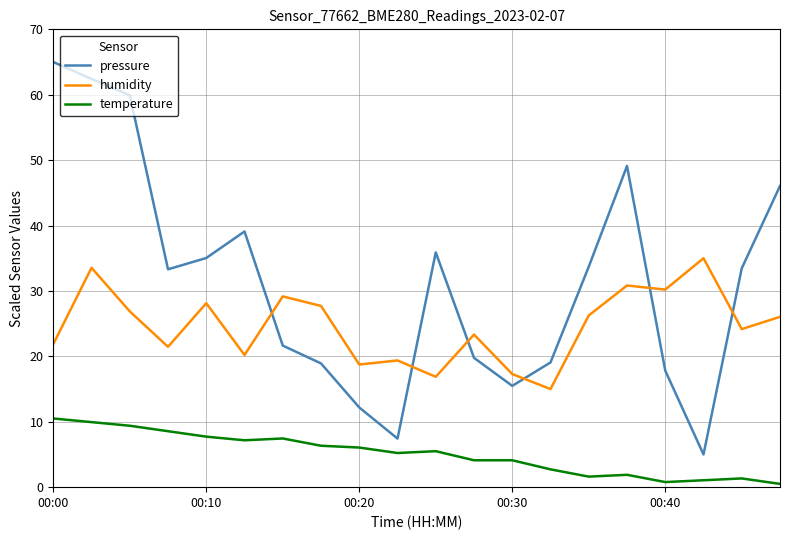

What is the greatest value displayed?

65.0